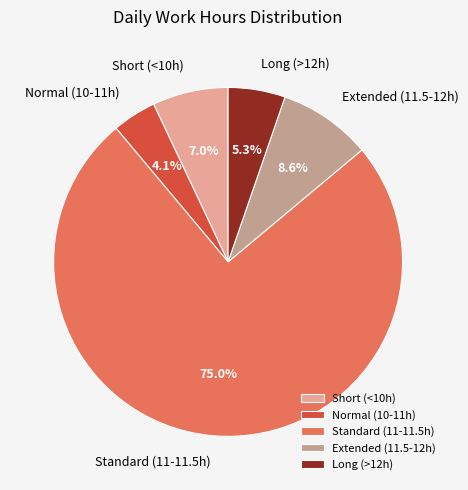

To the nearest percent, what is the difference between the largest and smallest slice percentages?

71%